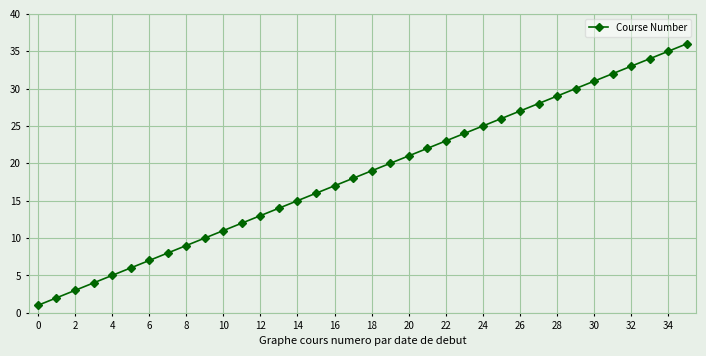

What is the difference between the maximum and minimum values?

35